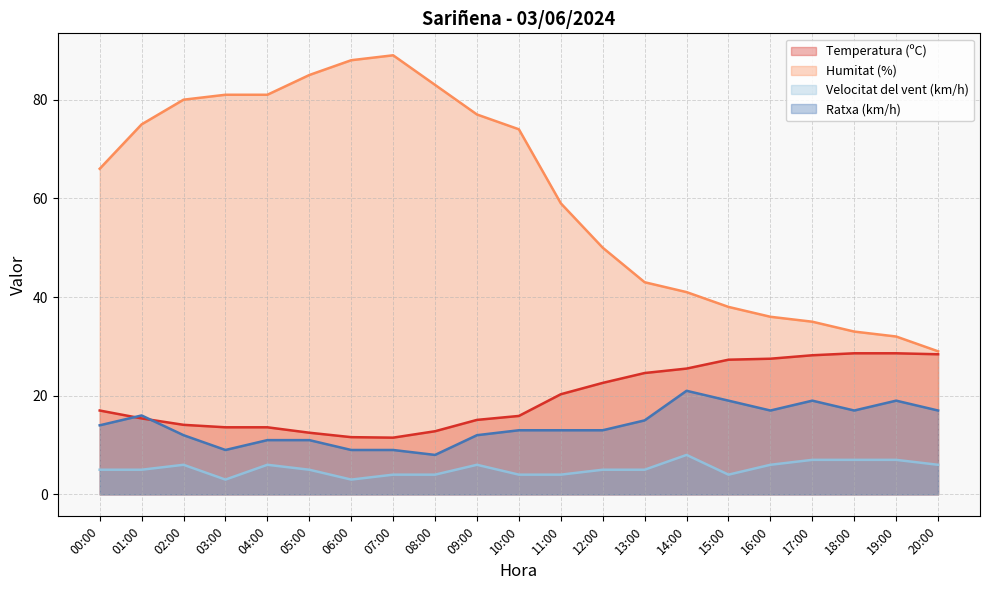

What is the label of the 2nd point from the right?

19:00